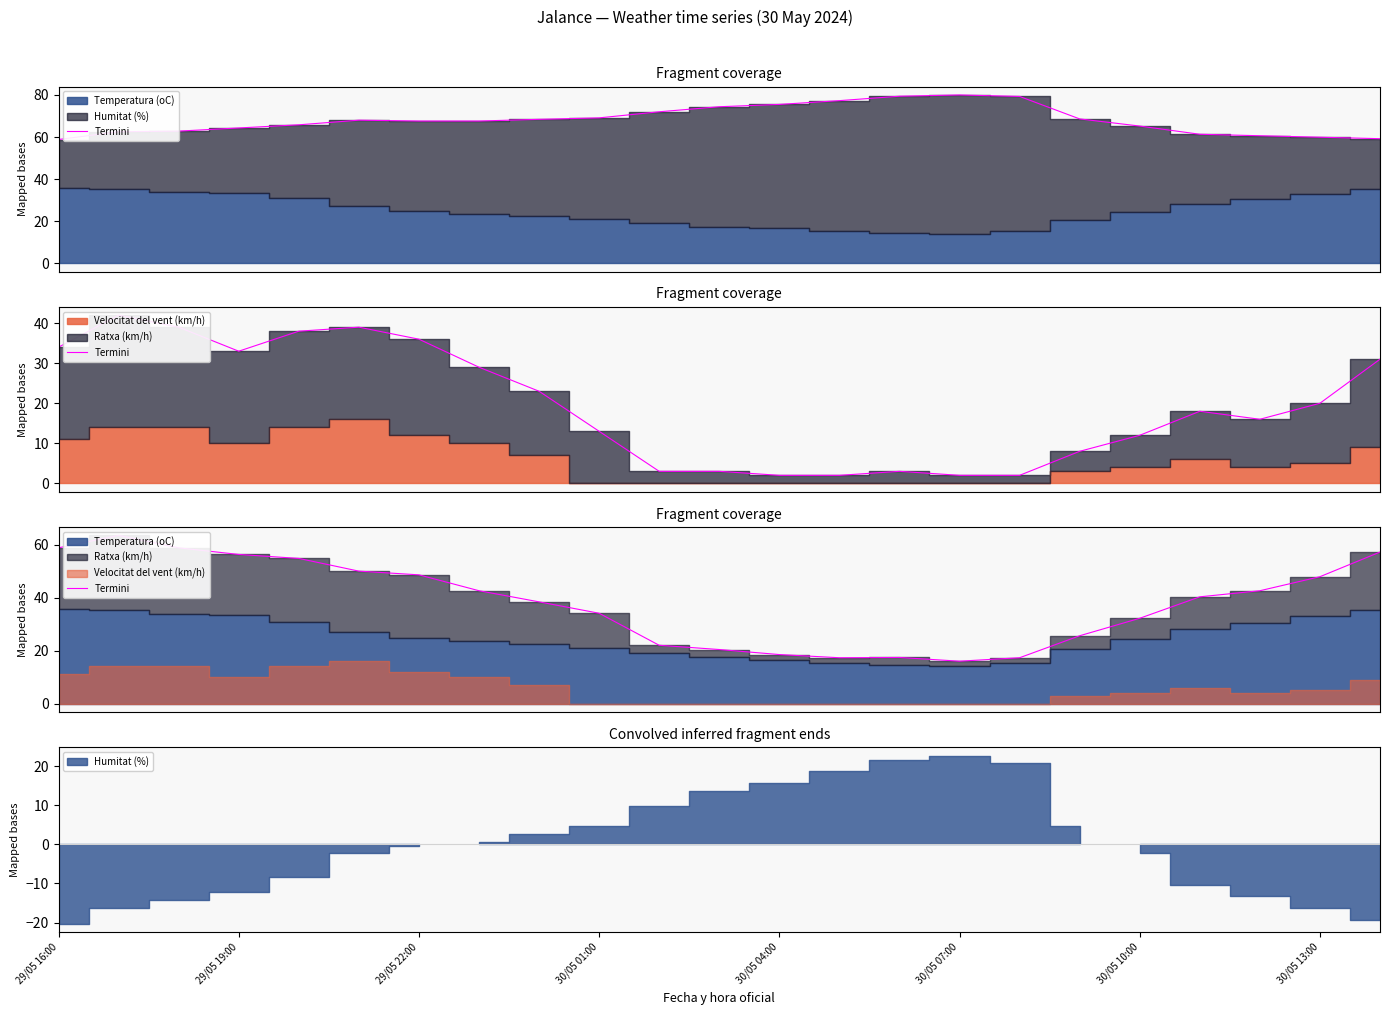

At which category does the data reach its first local valley?

13